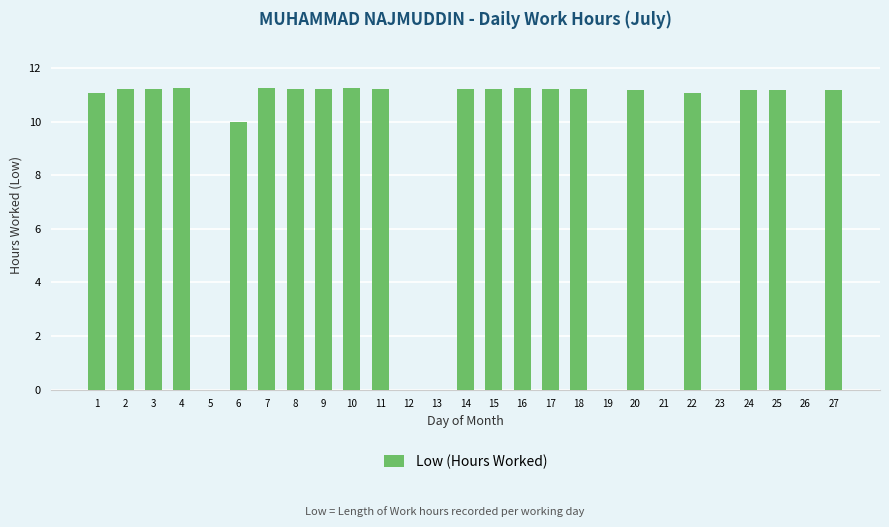

What is the greatest value displayed?

11.3